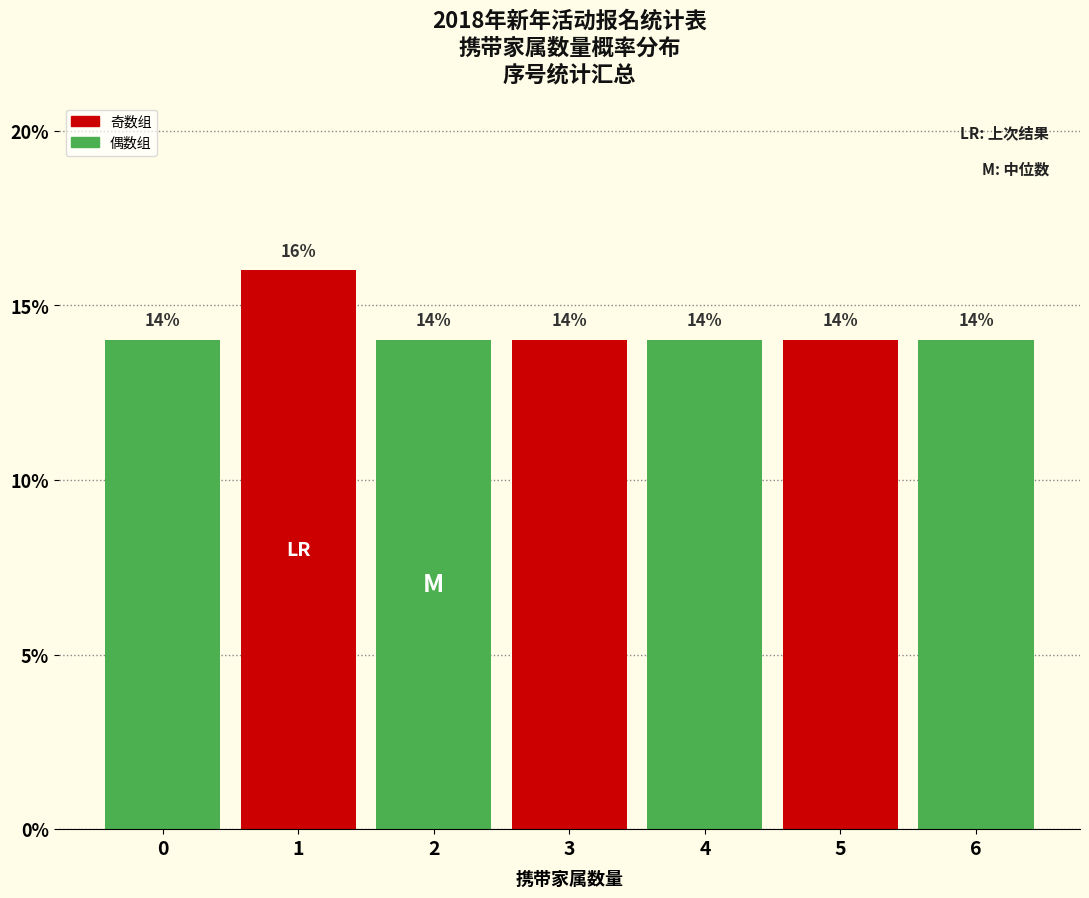

Reading left to right, list all the values displayed in this chart.

14.0	16.0	14.0	14.0	14.0	14.0	14.0